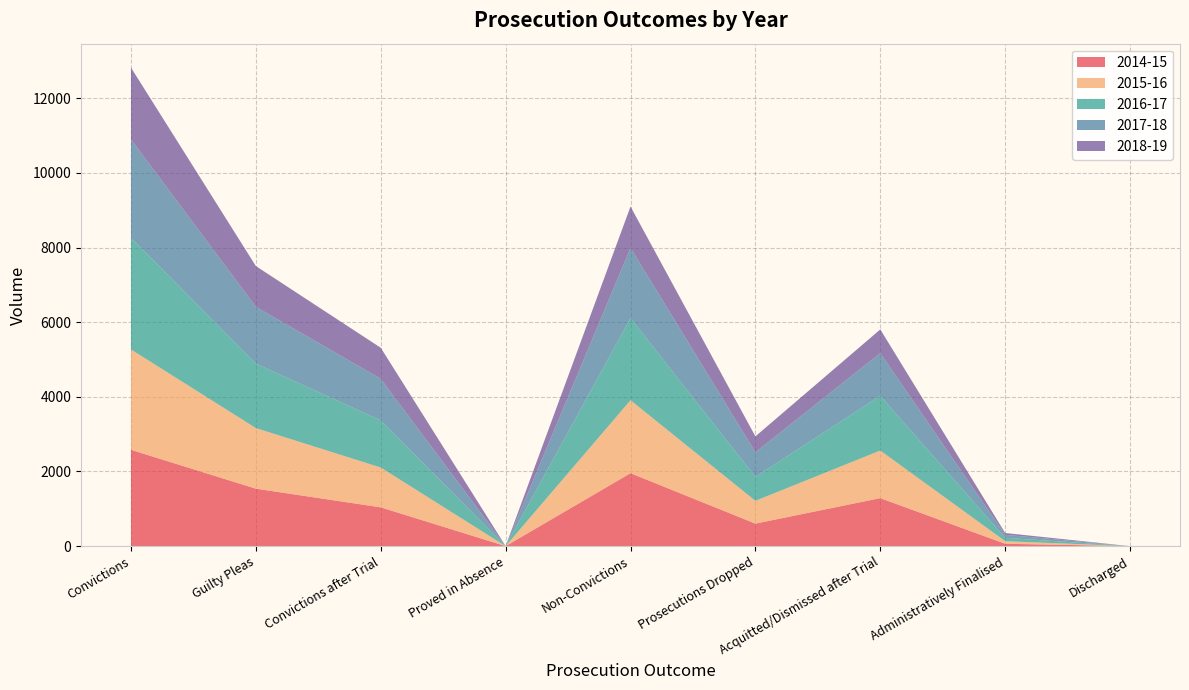

Reading left to right, list all the values displayed in this chart.

2014-15: 2581	1540	1040	1	1955	604	1287	64	0
2015-16: 2689	1623	1066	0	1954	610	1274	70	0
2016-17: 2991	1727	1264	0	2199	642	1467	90	0
2017-18: 2635	1522	1112	1	1882	659	1143	80	0
2018-19: 1925	1092	833	0	1109	426	635	48	0